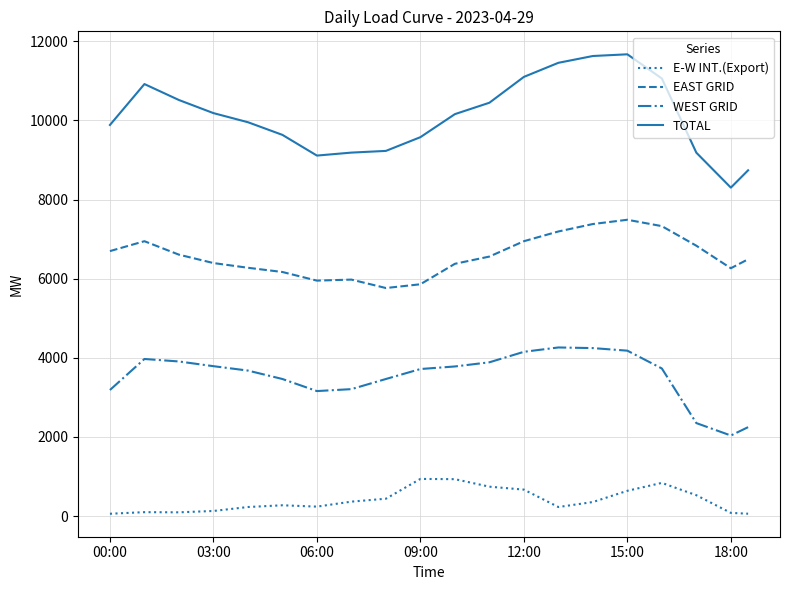

Rank the series by their maximum value, from highest to lowest.

TOTAL, EAST GRID, WEST GRID, E-W INT.(Export)